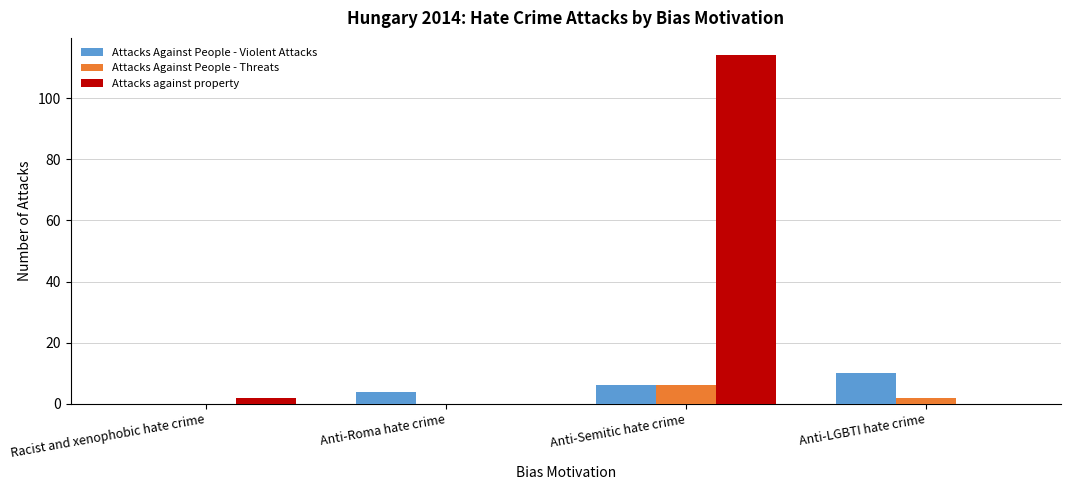

At which label is Attacks against property closest to 57?

Racist and xenophobic hate crime